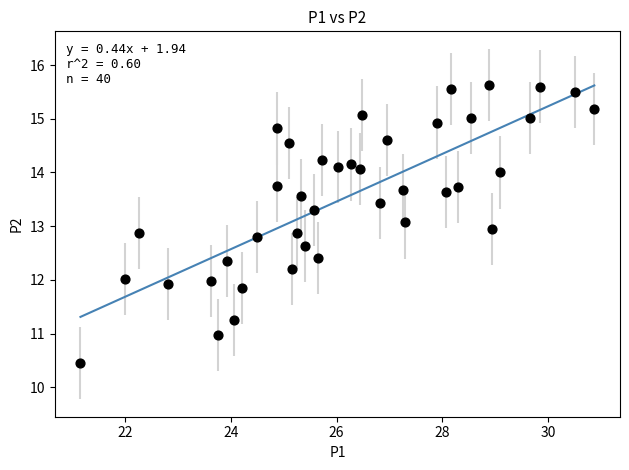

What is the range of X values (max minus min)?

9.7